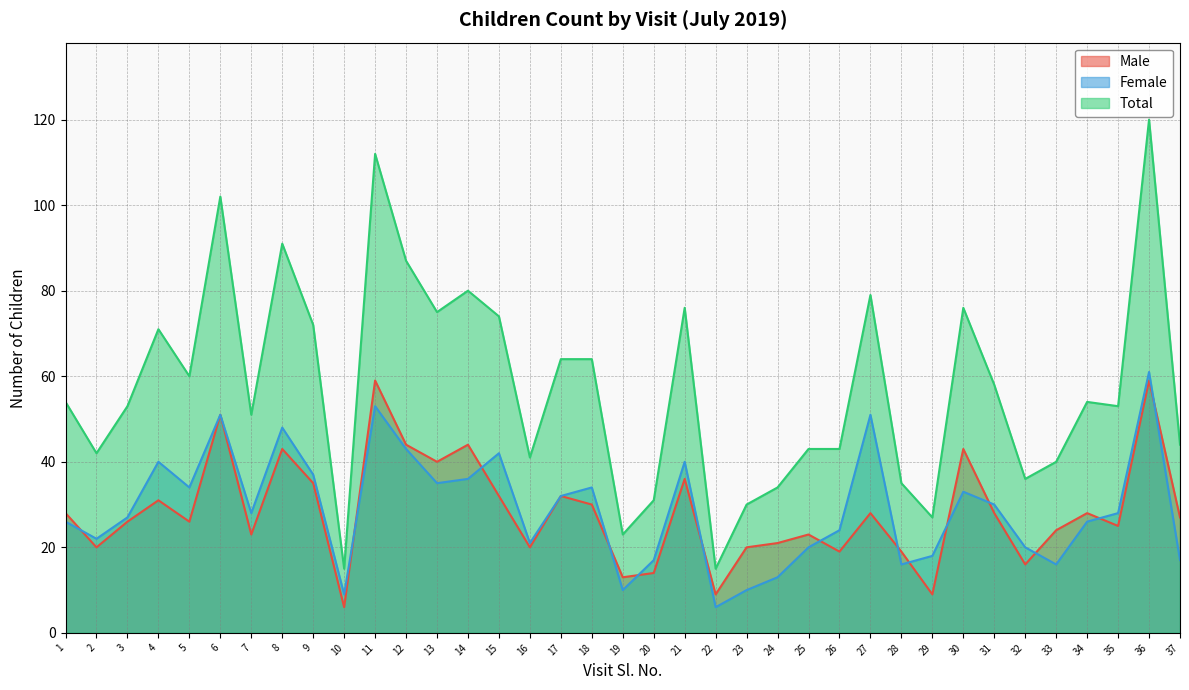

List the series in order of their peak value, highest first.

Total, Female, Male